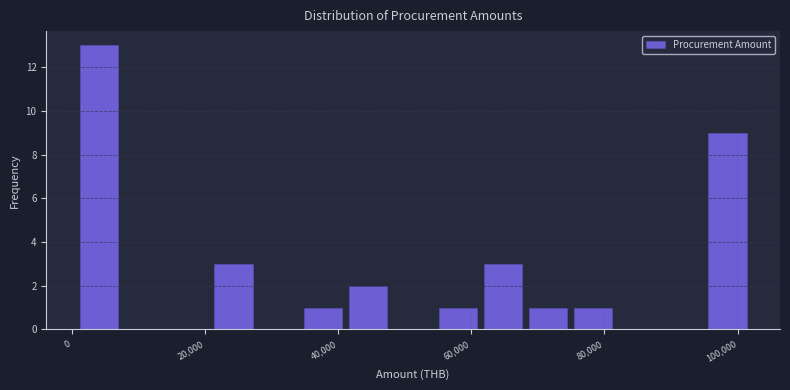

Around what value on the x-axis is the tallest bar? Give the approximate position of its centre, as read against the axis.

4000